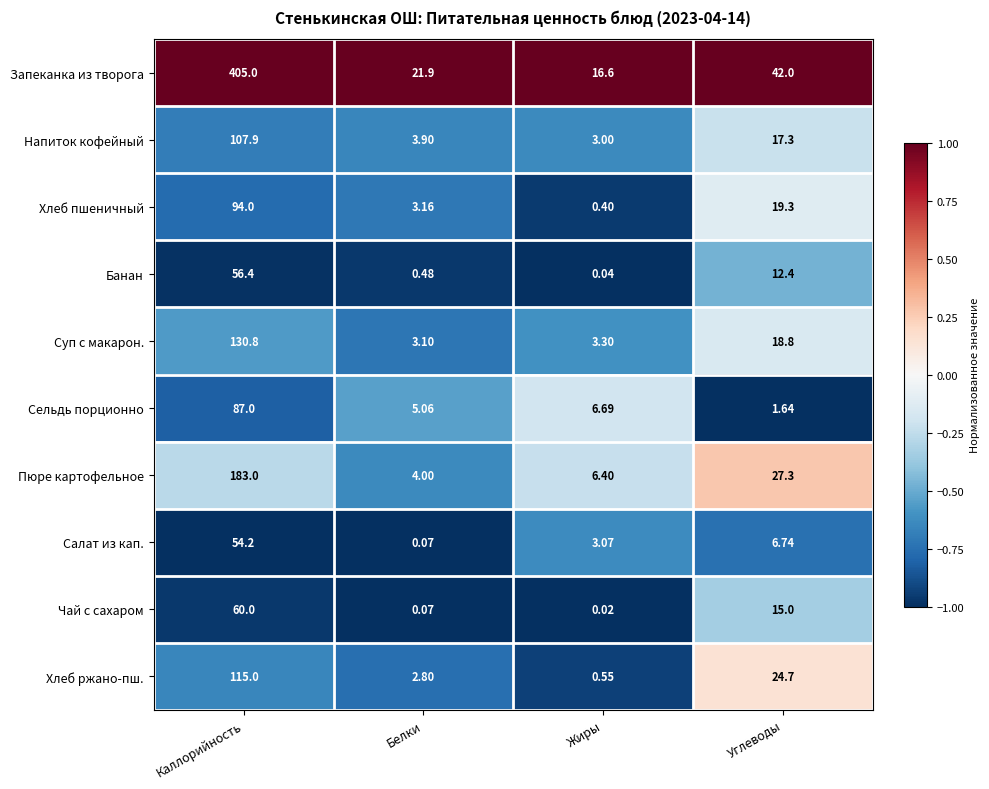

List the series in order of their peak value, highest first.

Запеканка из творога, Пюре картофельное, Суп с макарон., Хлеб ржано-пш., Напиток кофейный, Хлеб пшеничный, Сельдь порционно, Чай с сахаром, Банан, Салат из кап.